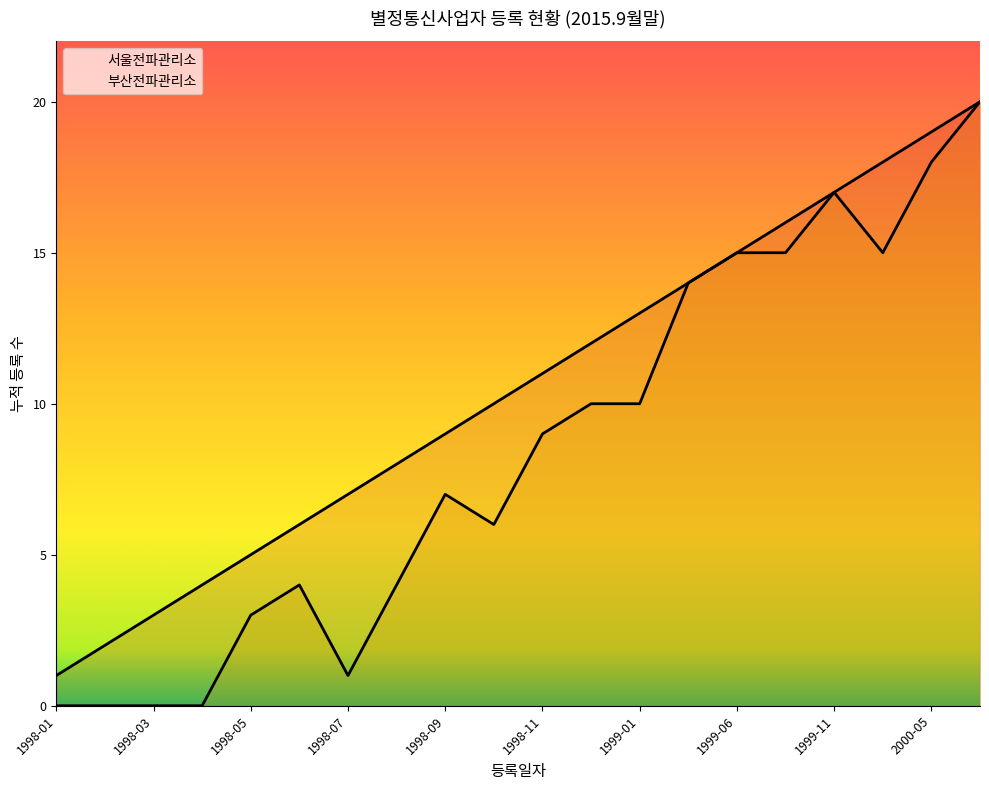

Does the chart have visible grid lines?

No